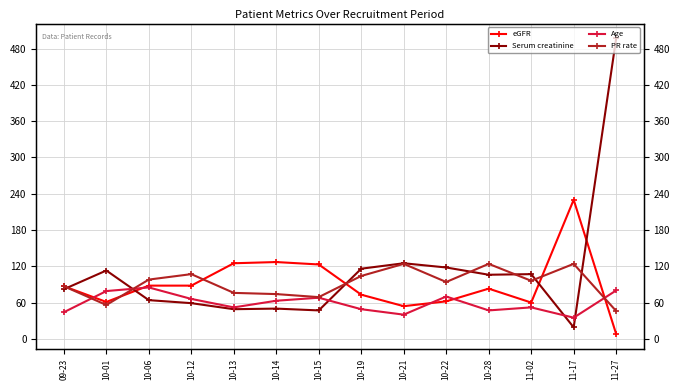

How many values in the Age series are below 63?

7